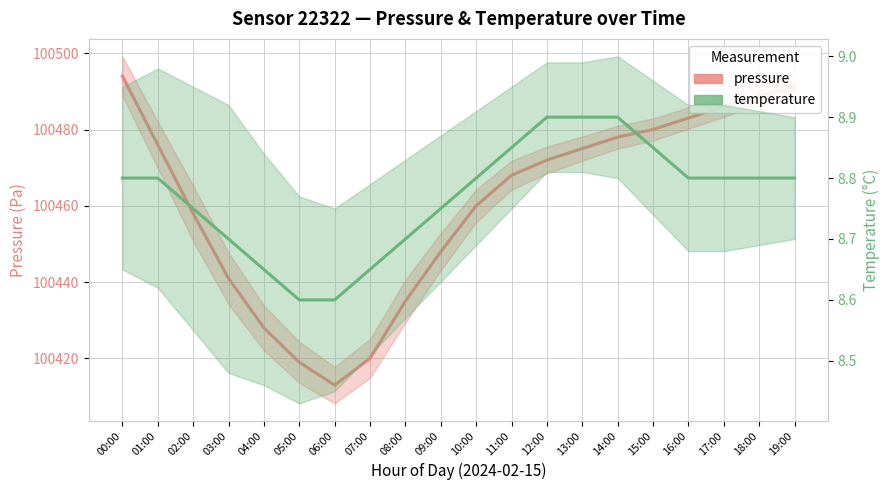

List the series in order of their overall mean, highest first.

pressure, temperature